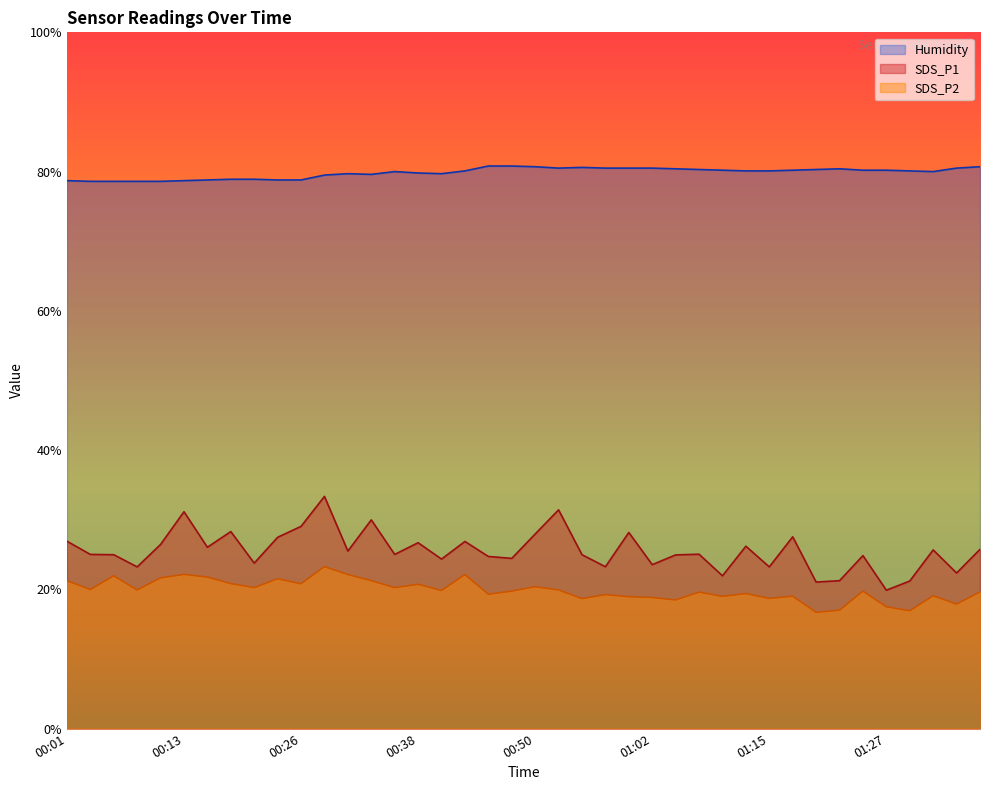

Is it true that Humidity equals 141.1 at 00:26?

False